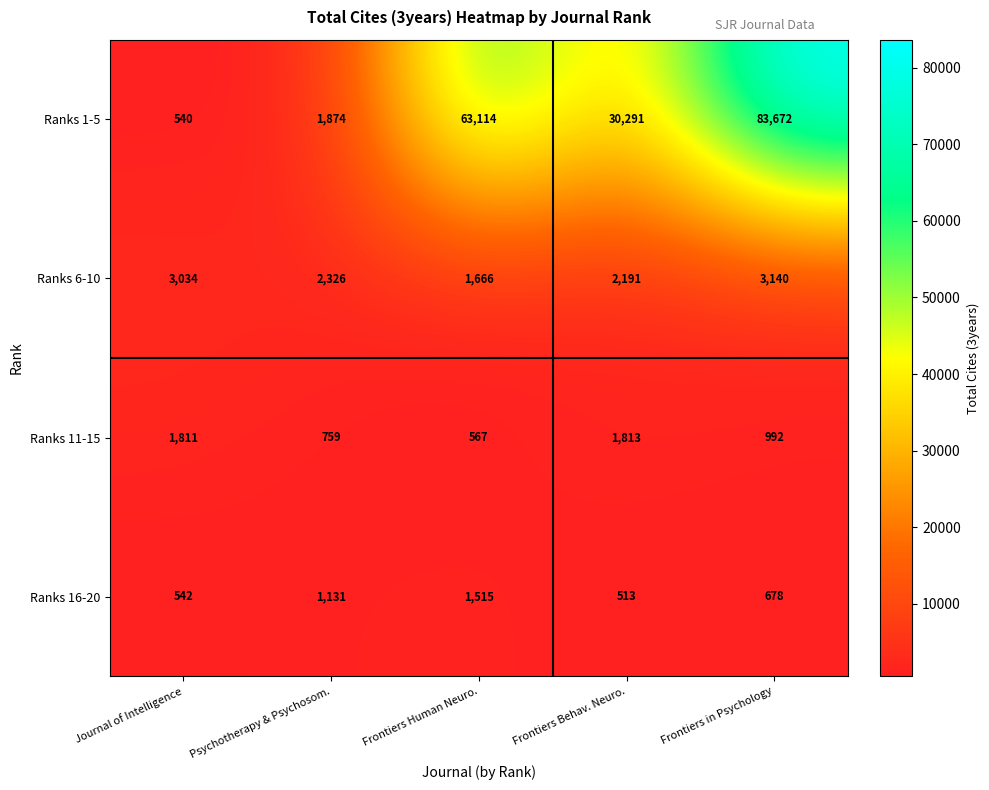

Reading left to right, extract all data points from this chart.

Ranks 1-5: 540	1874	63114	30291	83672
Ranks 6-10: 3034	2326	1666	2191	3140
Ranks 11-15: 1811	759	567	1813	992
Ranks 16-20: 542	1131	1515	513	678